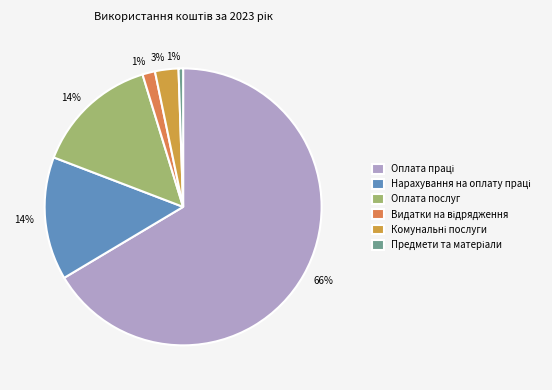

To the nearest percent, what percentage of the pie is Оплата праці?

66%